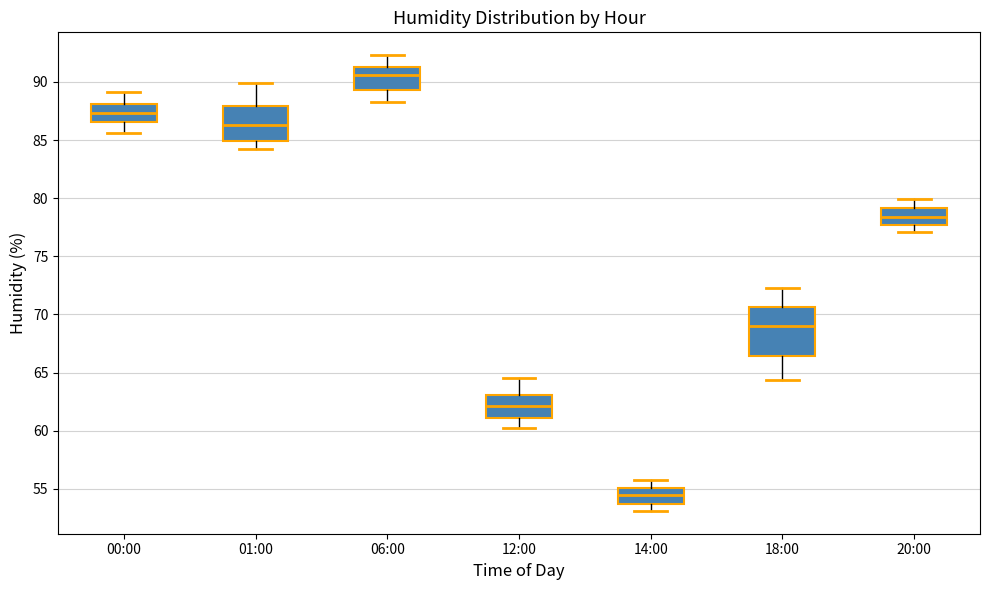

Reading left to right, read every box against the y-axis: the position of its median line, the range the box covers, and the ends of its whiskers. The values are not printed on the chart, so give them approximately, as read against the axis.

00:00: median 87.5, box 86.5 to 88.0, whiskers 85.5 to 89.0
01:00: median 86.5, box 85.0 to 88.0, whiskers 84.0 to 90.0
06:00: median 90.5, box 89.5 to 91.5, whiskers 88.5 to 92.5
12:00: median 62.0, box 61.0 to 63.0, whiskers 60.0 to 64.5
14:00: median 54.5, box 53.5 to 55.0, whiskers 53.0 to 56.0
18:00: median 69.0, box 66.5 to 70.5, whiskers 64.5 to 72.5
20:00: median 78.5, box 77.5 to 79.0, whiskers 77.0 to 80.0